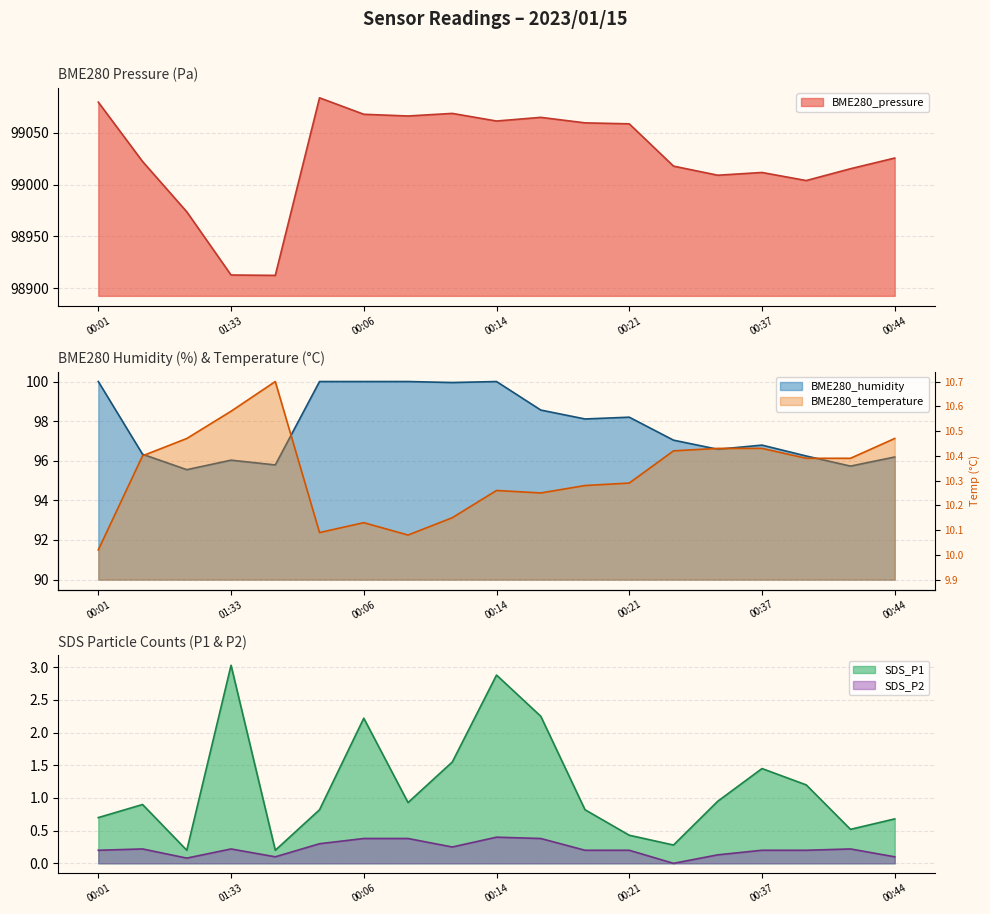

Is it true that SDS_P2 equals 0.4 at 00:41?

False